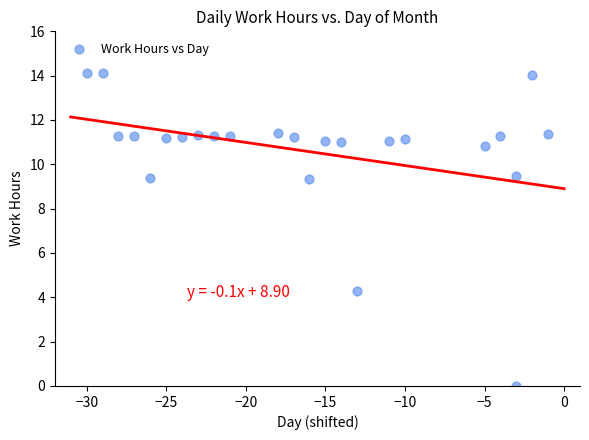

What is the range of Y values (max minus min)?

14.1